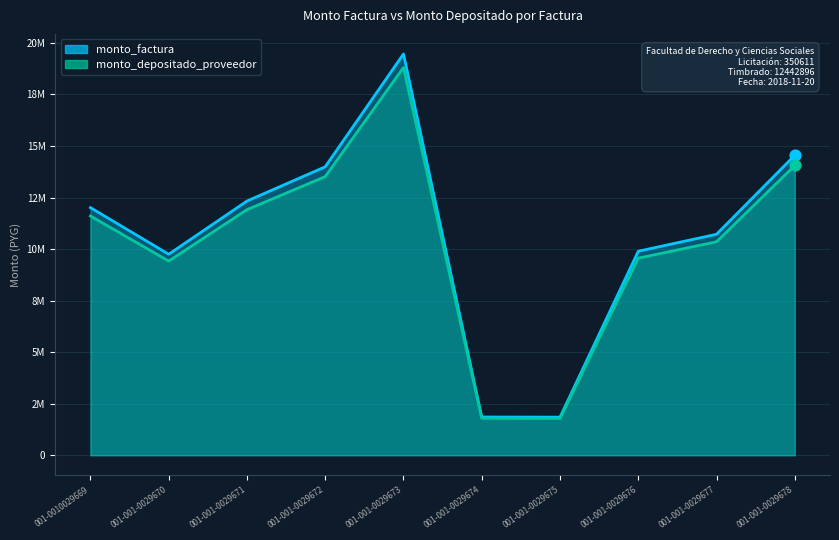

What are all the series names shown in the legend?

monto_factura, monto_depositado_proveedor